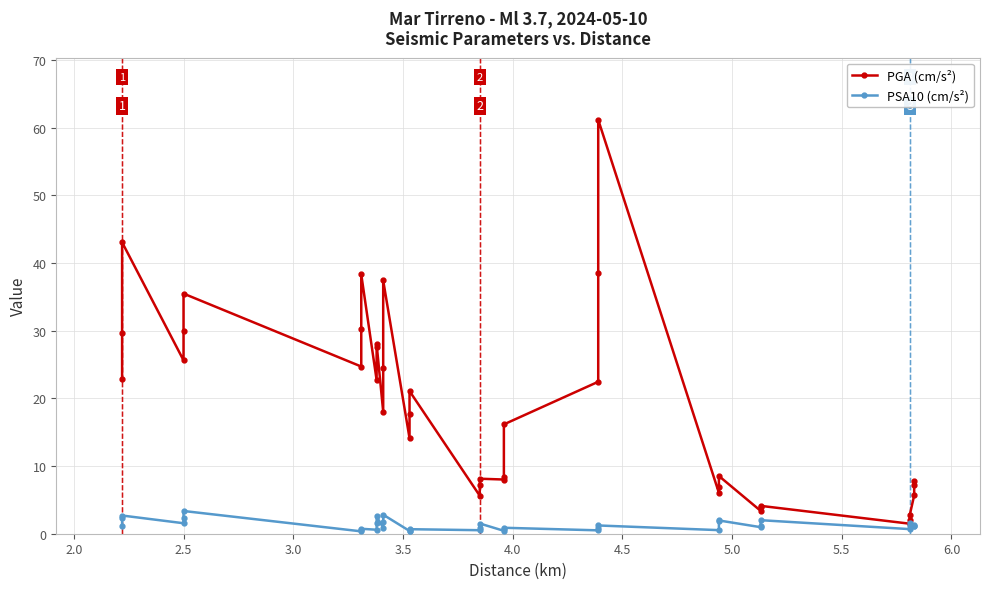

What is the difference between the maximum and minimum values in the PGA (cm/s²) series?

59.7